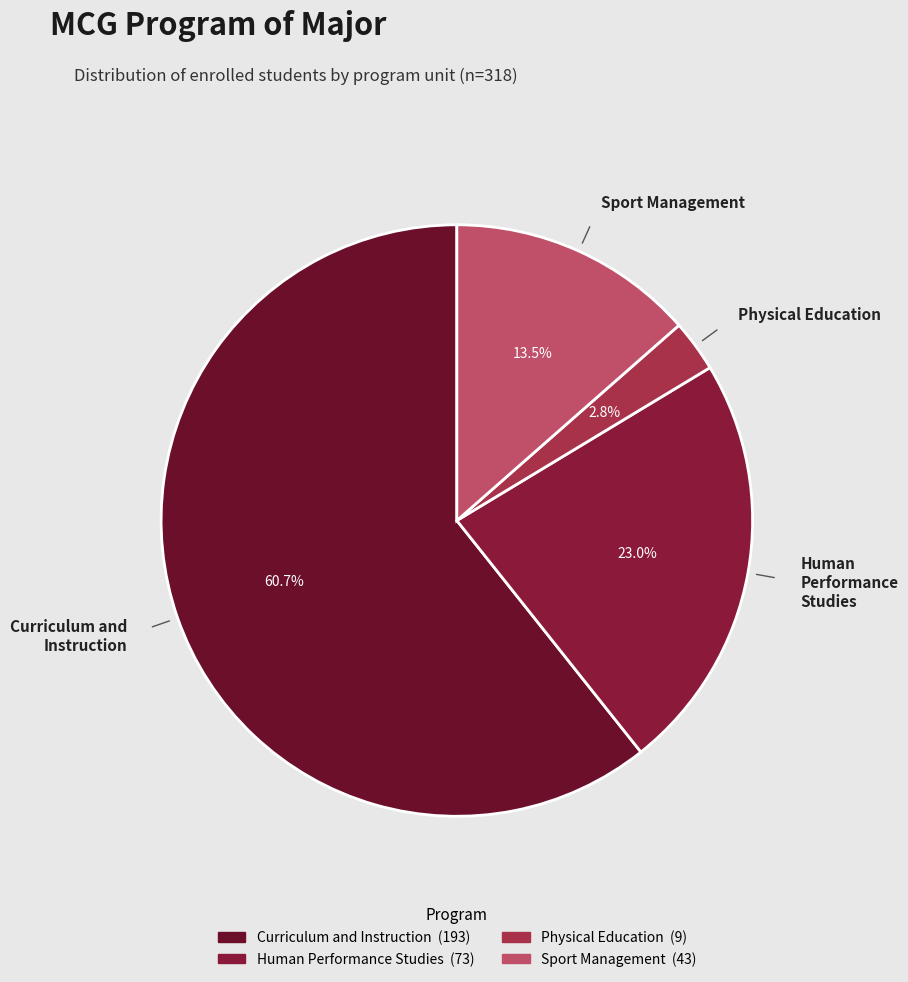

Rank the categories by value from lowest to highest.

Physical Education, Sport Management, Human Performance Studies, Curriculum and Instruction